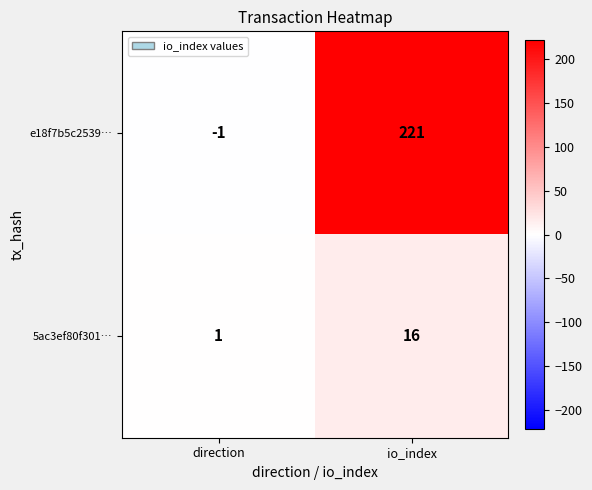

At which label is e18f7b5c2539… closest to 110?

direction